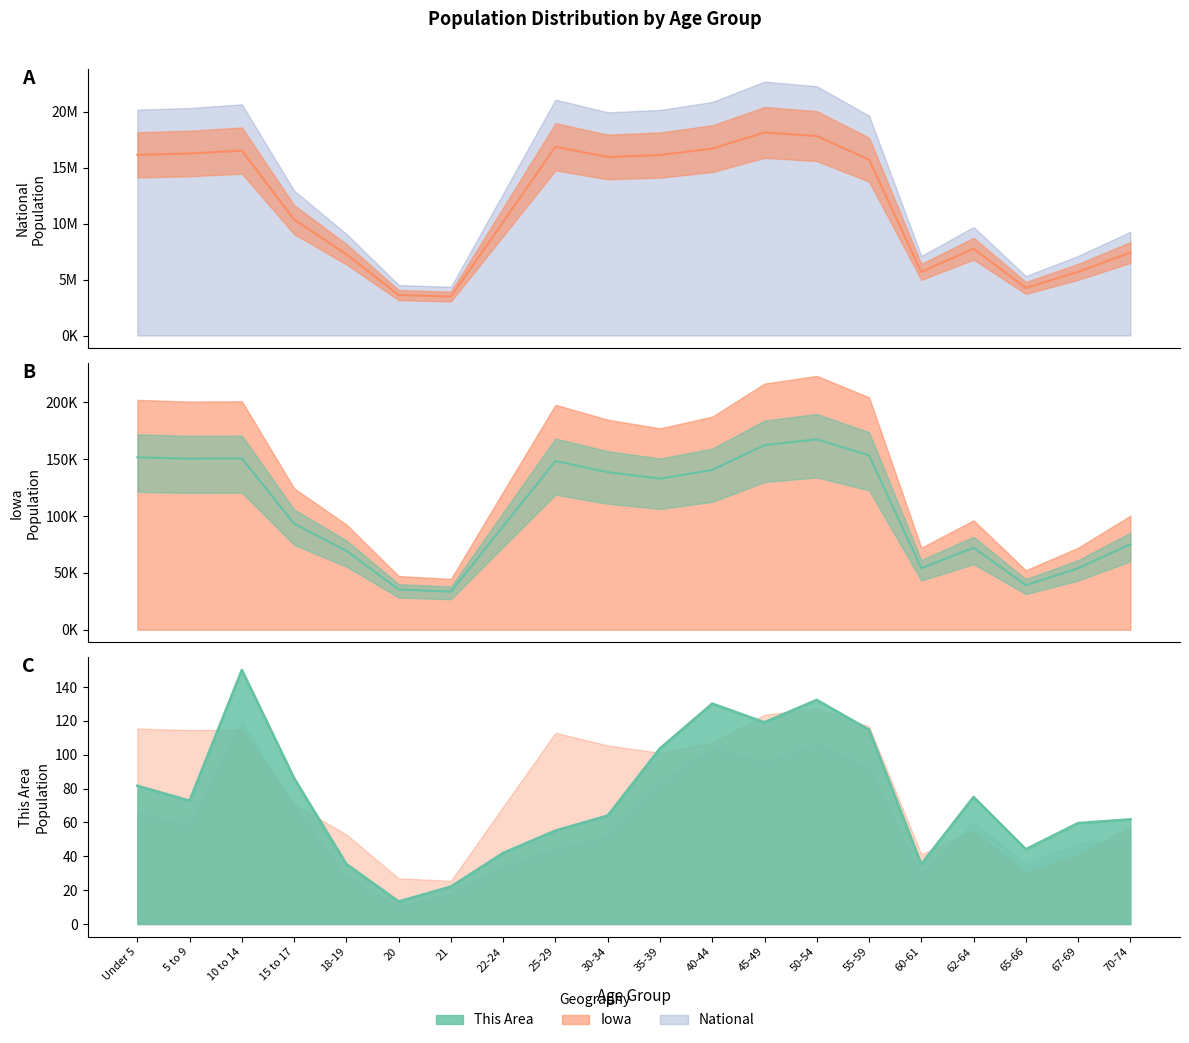

Rank the series at 21 from lowest to highest value.

This Area, Iowa, National